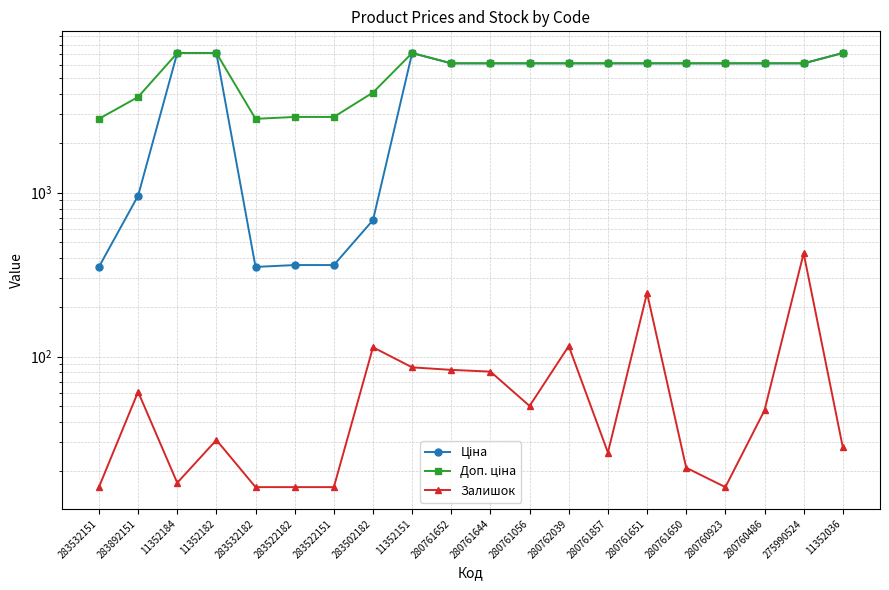

What position from the right is 280760923?

4